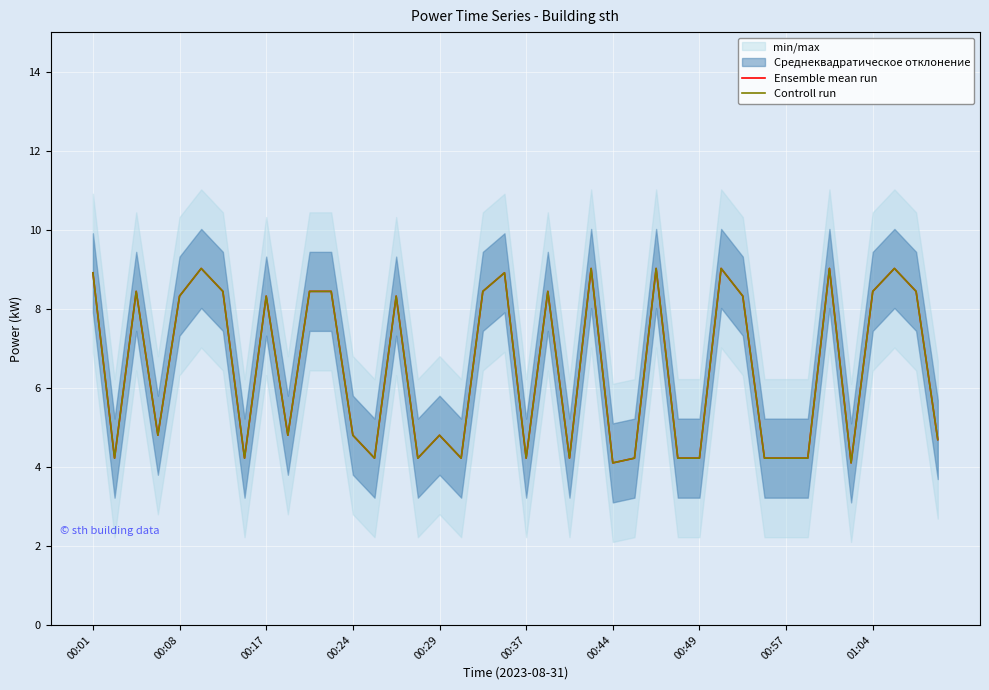

True or false: Controll run and Ensemble mean run intersect in this chart.

False